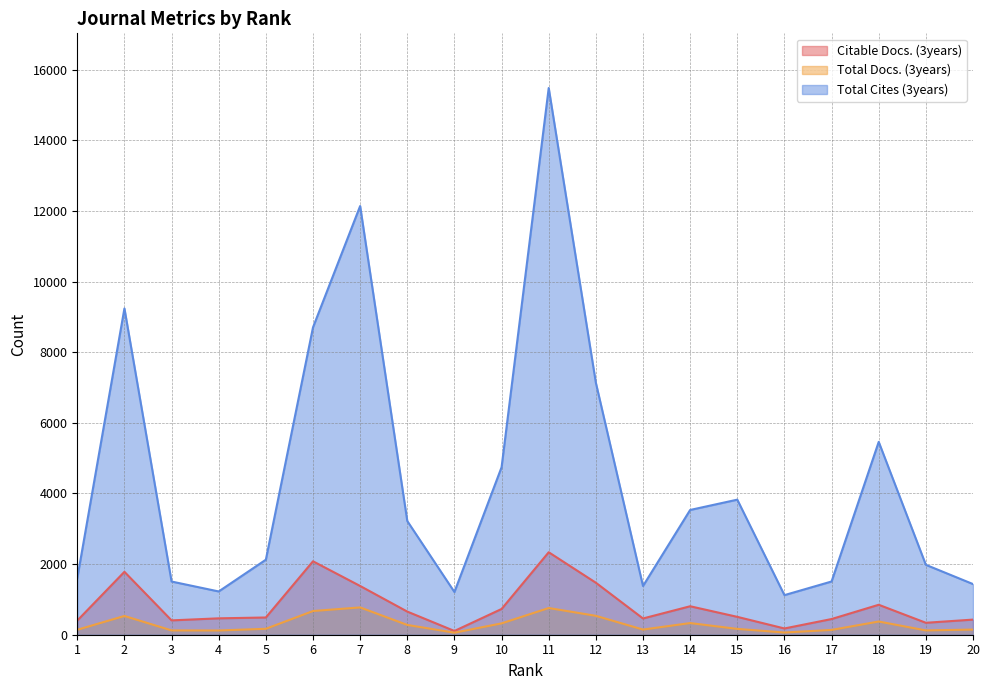

Reading left to right, list all the values displayed in this chart.

Citable Docs. (3years): 401	1781	406	464	488	2079	1380	655	106	729	2335	1472	460	806	506	177	444	848	338	428
Total Docs. (3years): 140	531	122	120	168	671	773	277	58	321	756	535	146	330	165	63	136	374	122	146
Total Cites (3years): 1601	9237	1506	1225	2124	8702	12137	3219	1209	4742	15478	7134	1379	3532	3824	1121	1507	5460	1979	1434